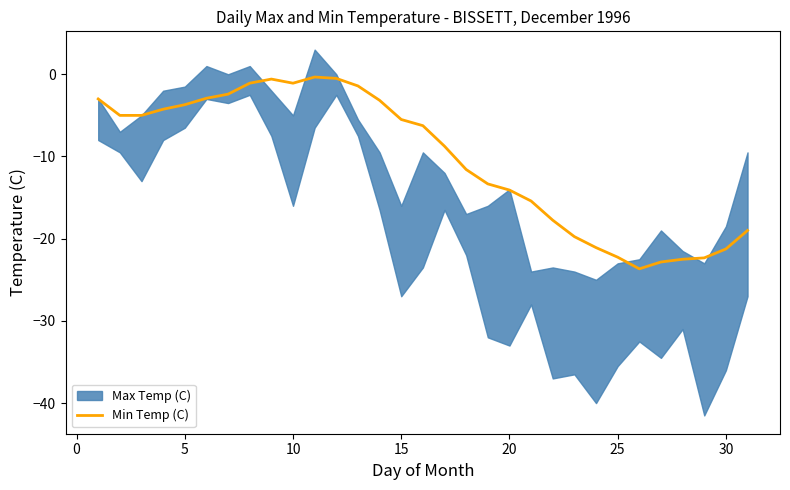

What is the minimum value for Min Temp (C)?

-23.7